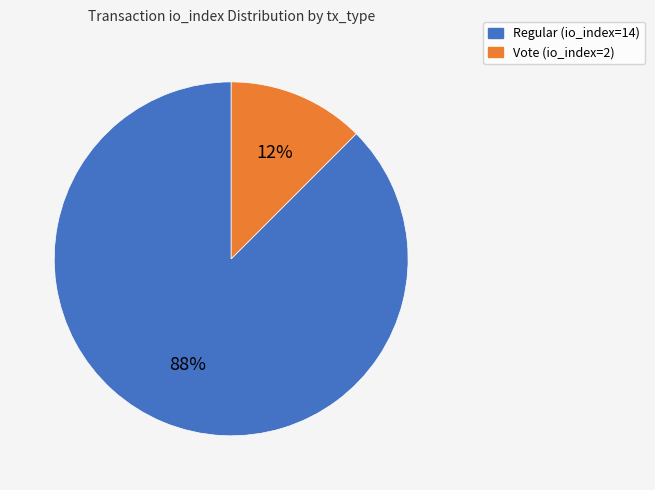

What is the smallest slice in the pie chart?

Vote (io_index=2)